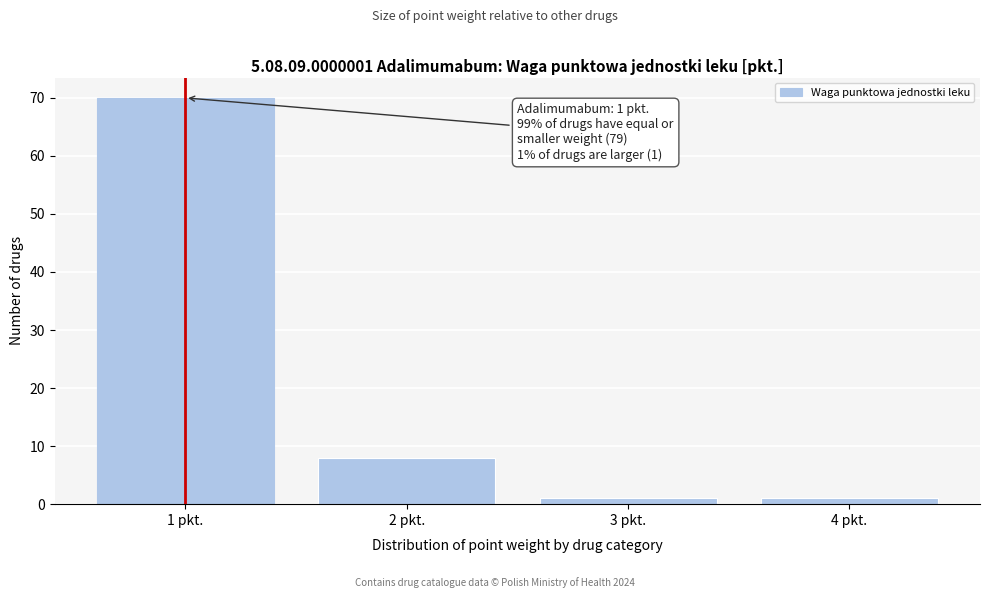

Reading left to right, list all the values displayed in this chart.

1 pkt.=70	2 pkt.=8	3 pkt.=1	4 pkt.=1